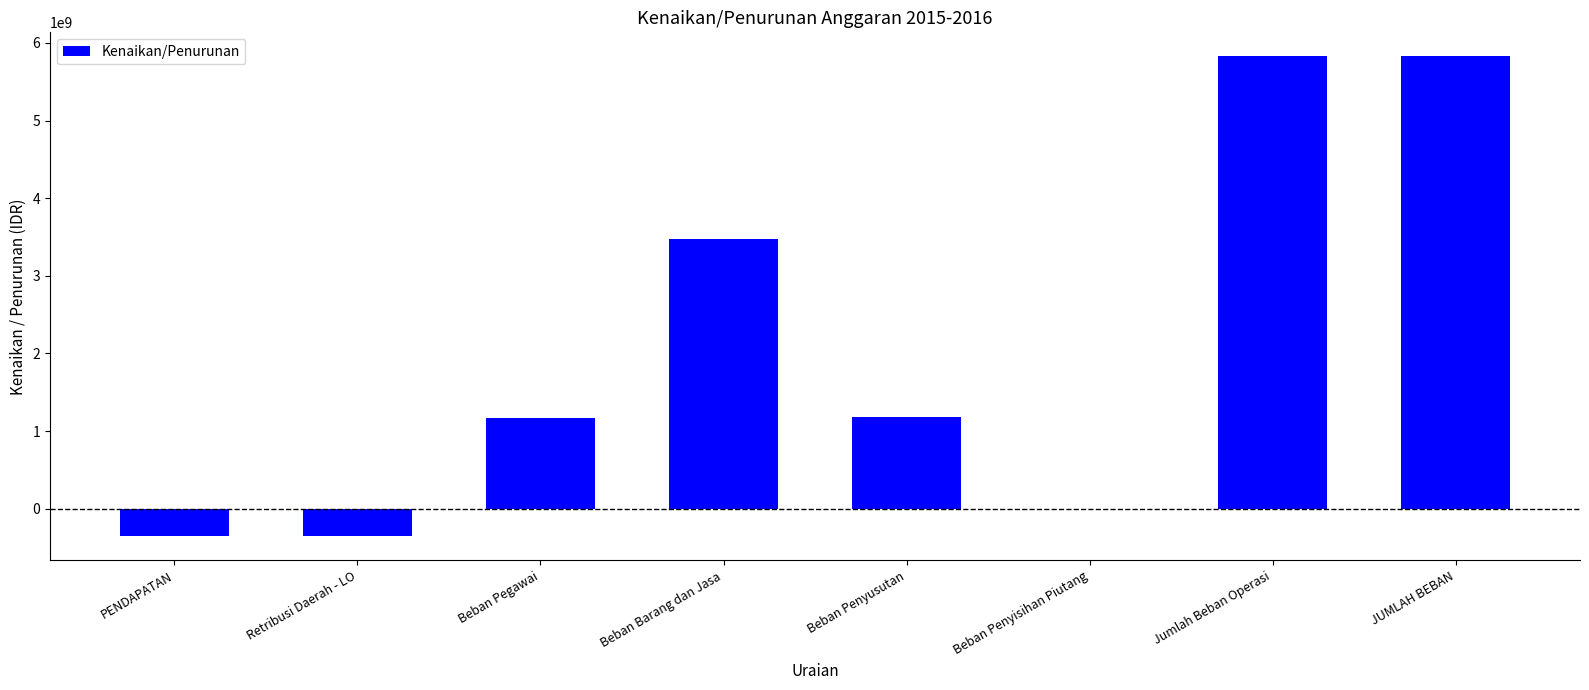

What is the greatest value displayed?

5827287237.6